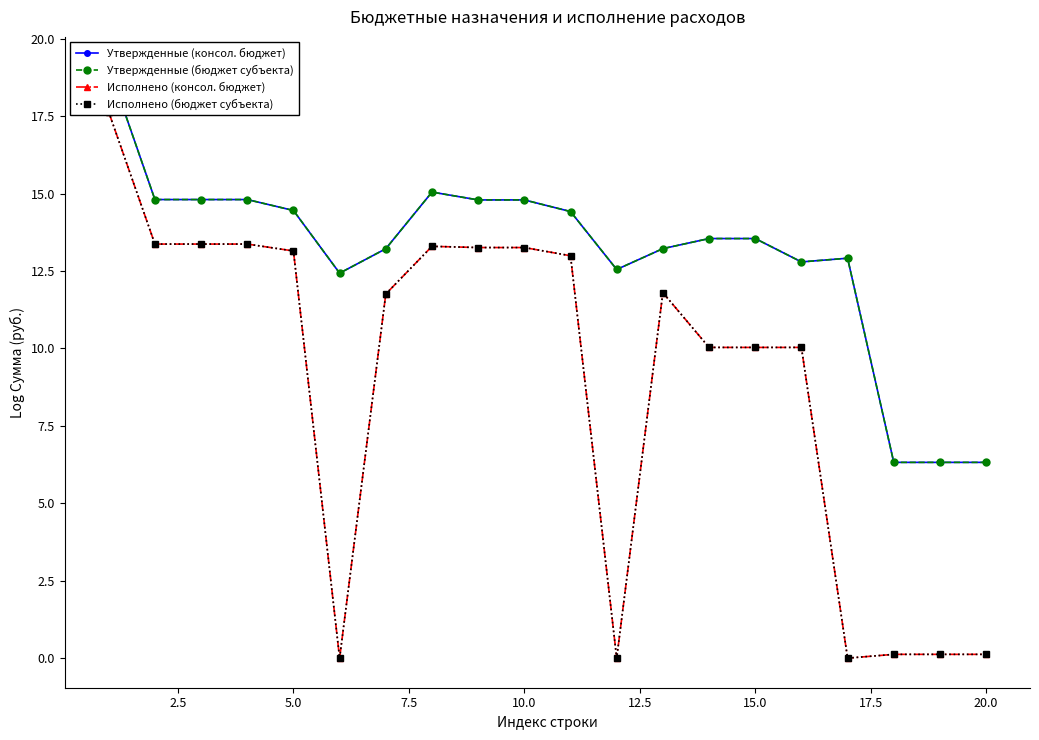

Does the chart have visible grid lines?

No